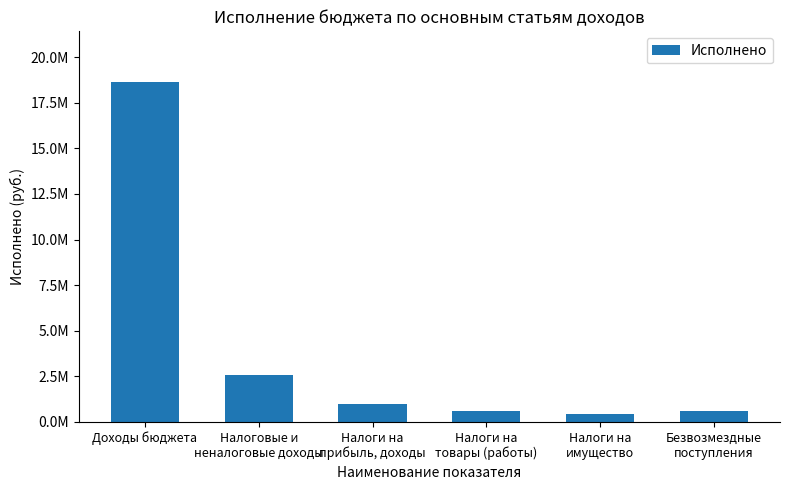

What is the difference between the maximum and minimum values?

18209412.3